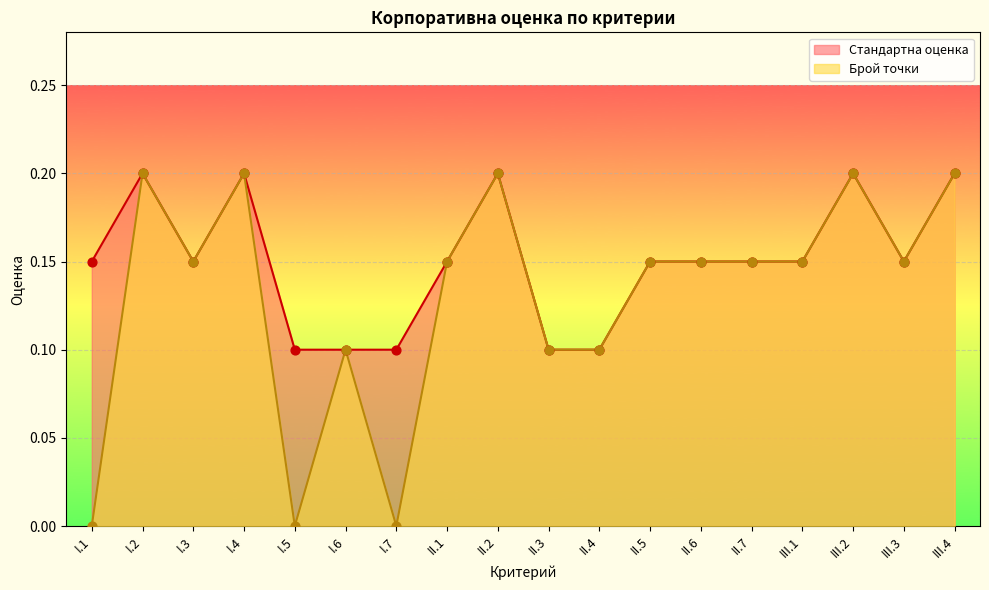

Which series has the largest total across all categories?

Стандартна оценка